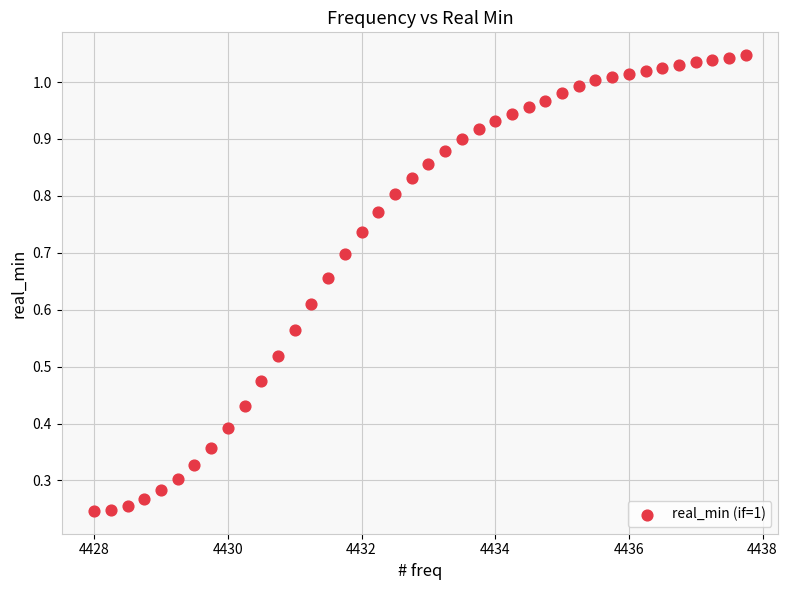

What is the range of X values (max minus min)?

9.8